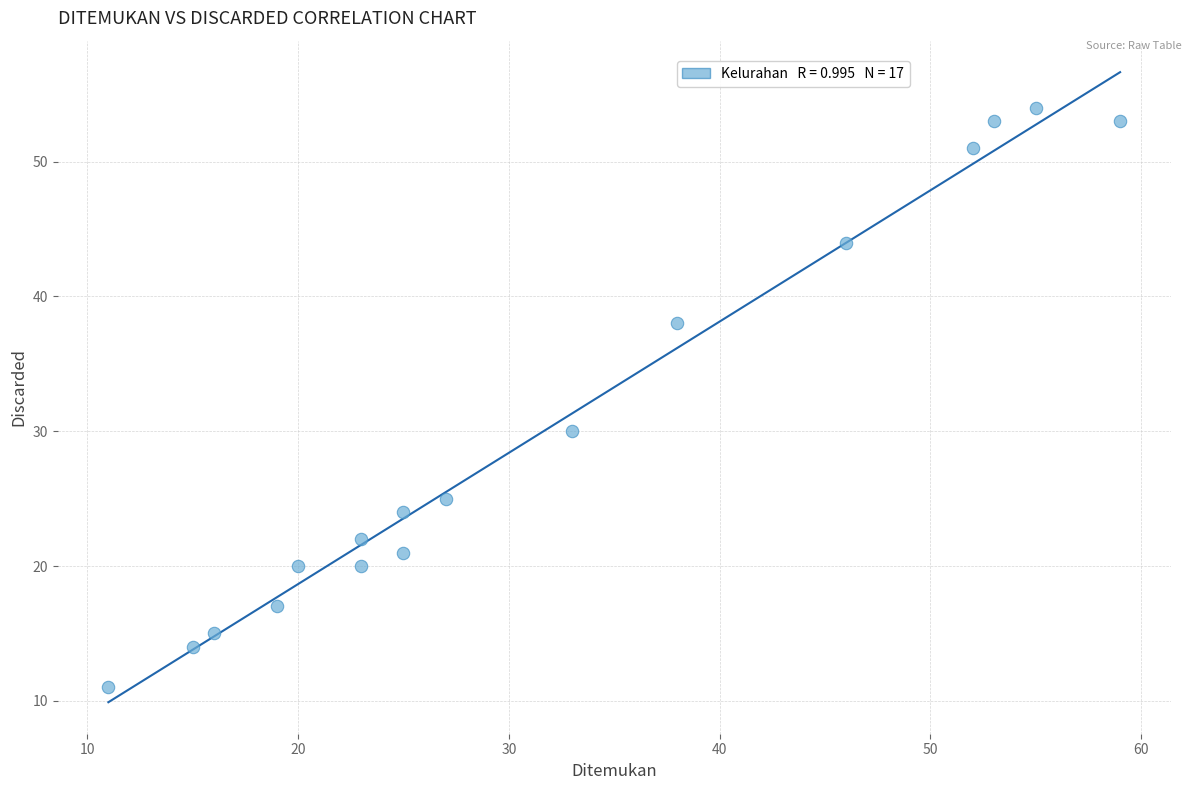

What Y value in the scatter plot is closest to 32?

30